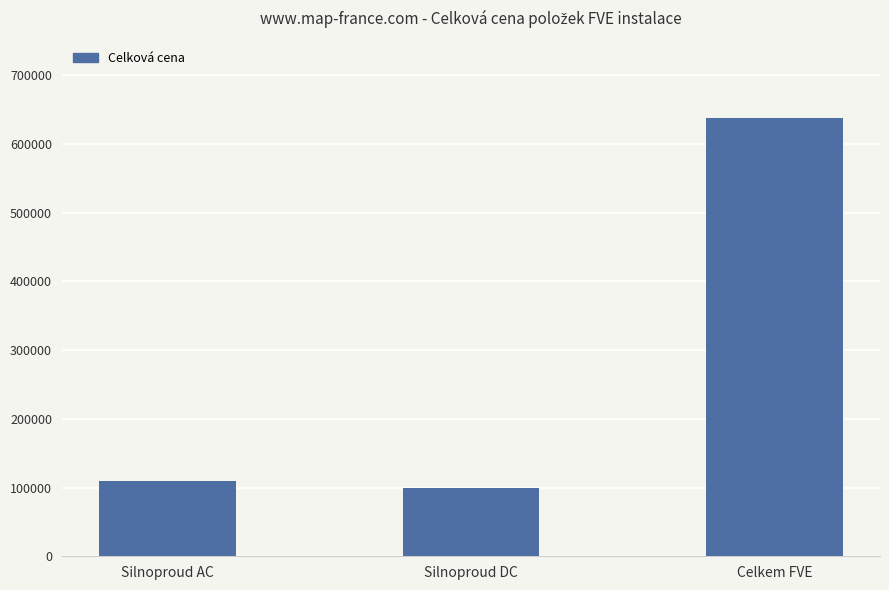

Count the number of data series in this chart.

1